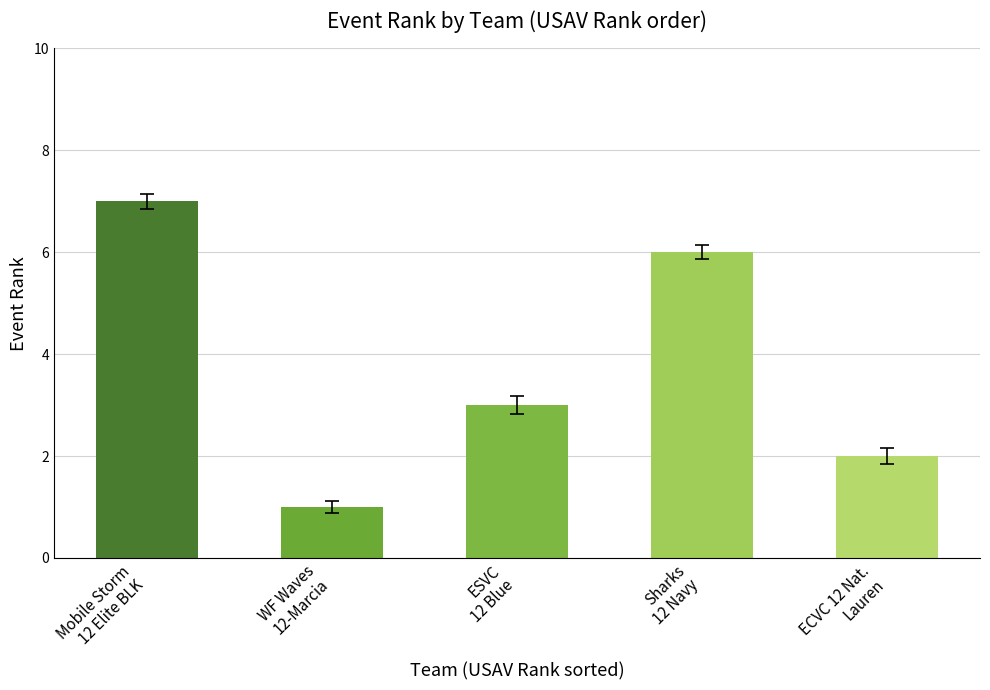

How many categories are shown in the chart?

5